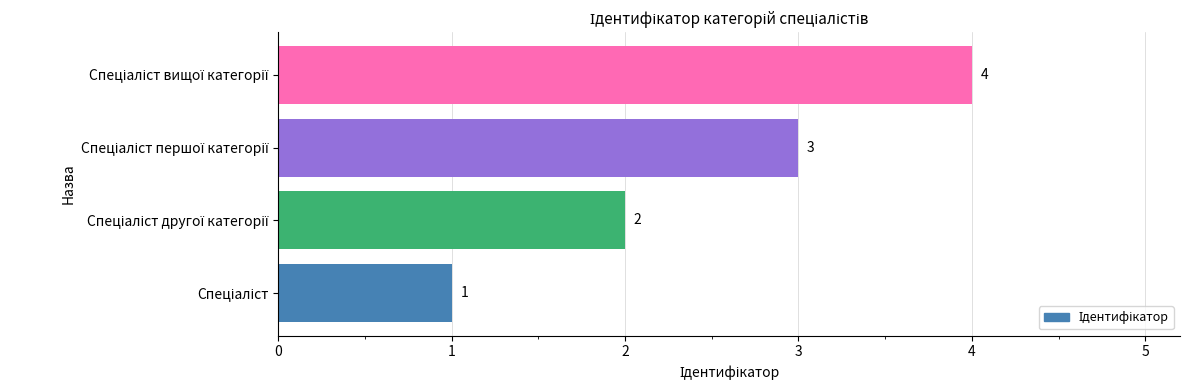

How many values are between 2 and 4?

3